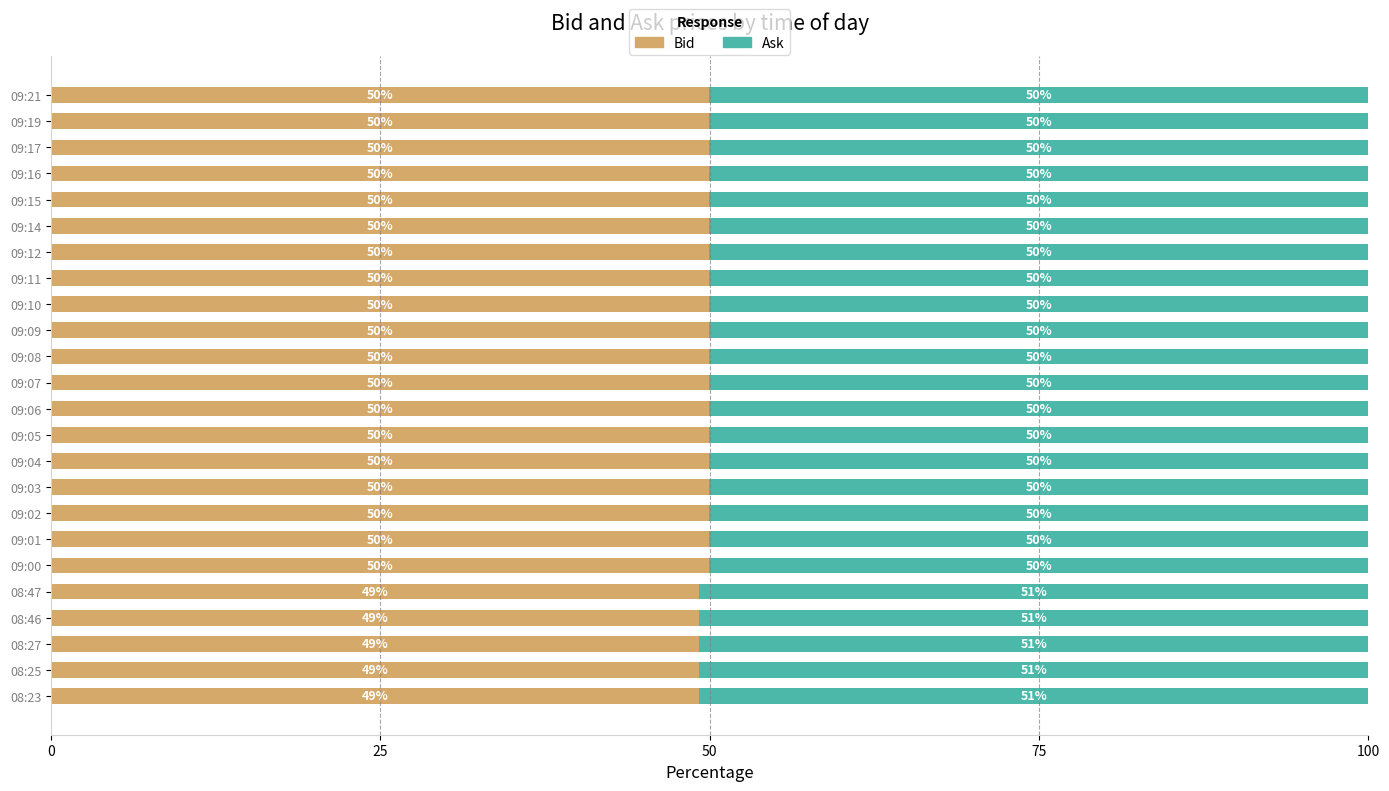

What is the total value across all series at 08:27?

100.0